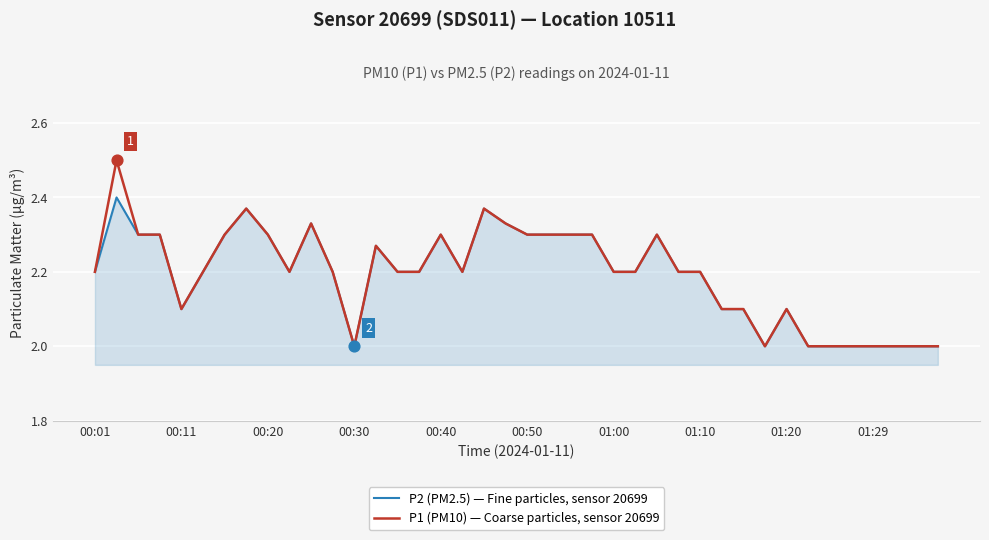

What is the minimum value shown in the chart?

2.0